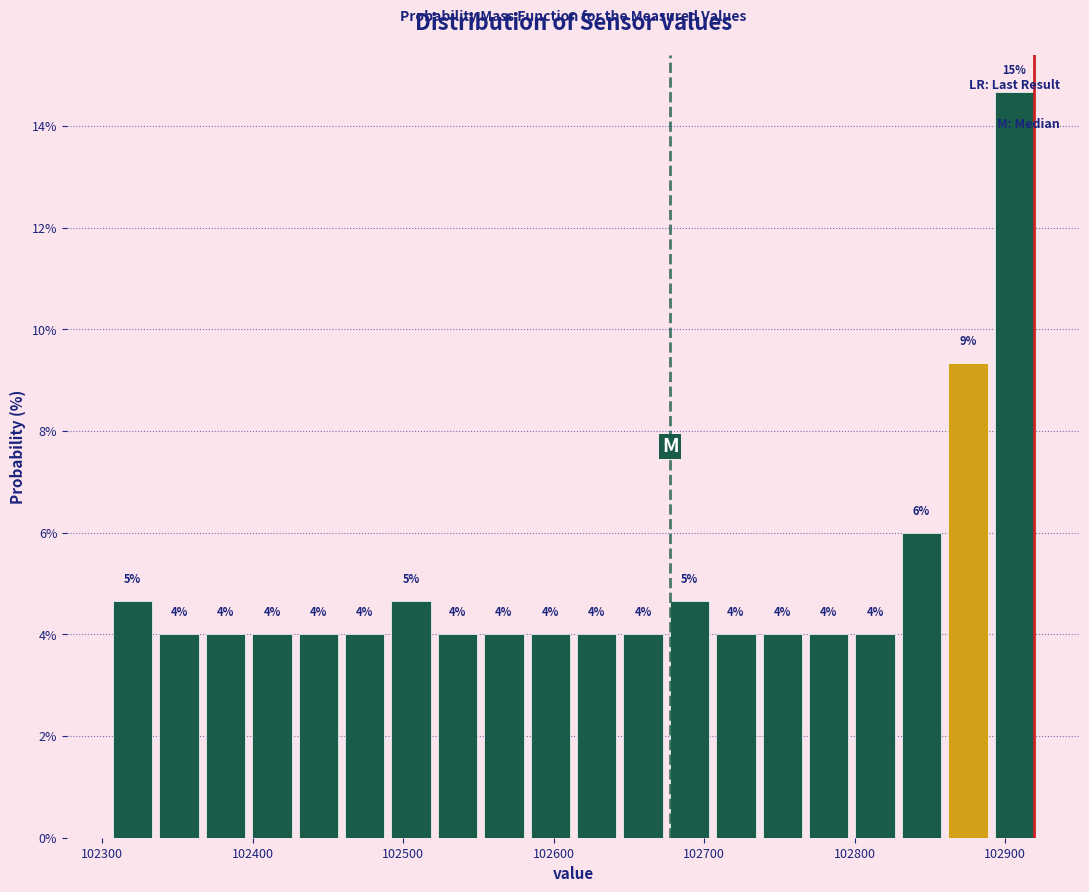

Read against the x-axis, roughly where is the centre of the tallest bar?

102910